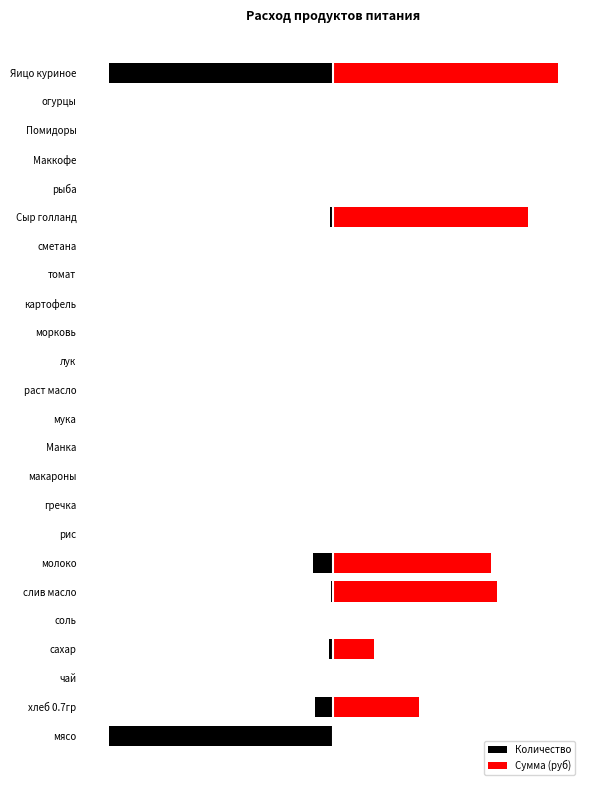

List the labels in order of Количество value, largest first.

чай, соль, рис, гречка, макароны, Манка, мука, раст масло, лук, морковь, картофель, томат, сметана, рыба, Маккофе, Помидоры, огурцы, слив масло, Сыр голланд, сахар, хлеб 0.7гр, молоко, мясо, Яицо куриное